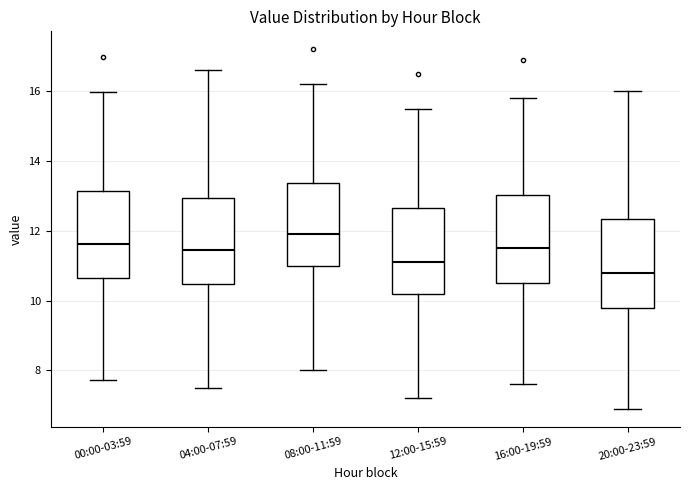

Where does the lower whisker of the box for 04:00-07:59 end on the y-axis? The values are not printed on the chart, so give them approximately, as read against the axis.

7.6